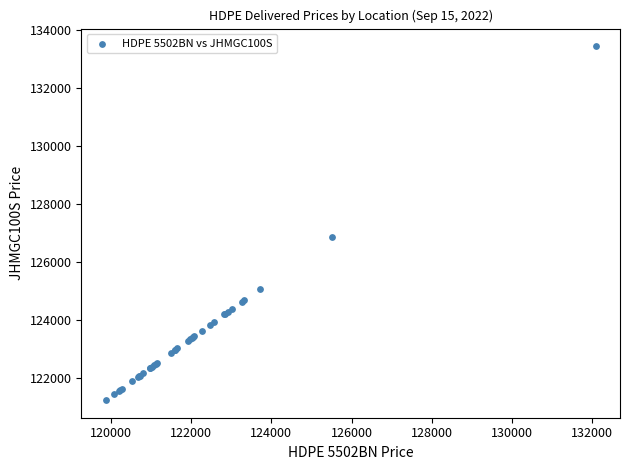

What Y value in the scatter plot is closest to 127338?

126870